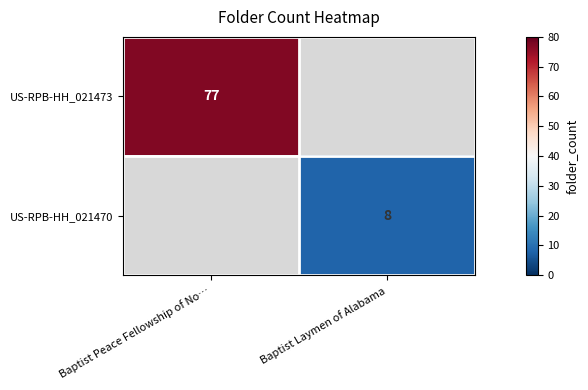

Is it true that US-RPB-HH_021473 equals 77 at Baptist Peace Fellowship of No…?

True